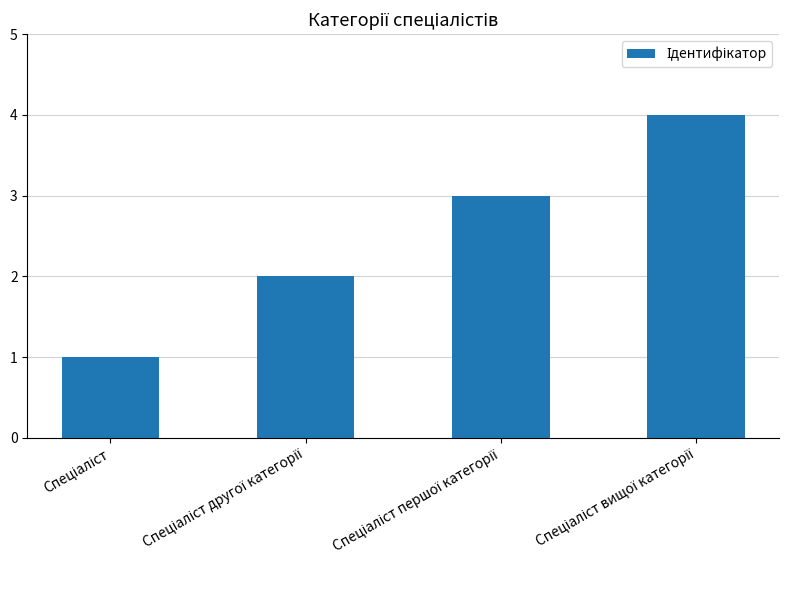

What is the sum of all values?

10